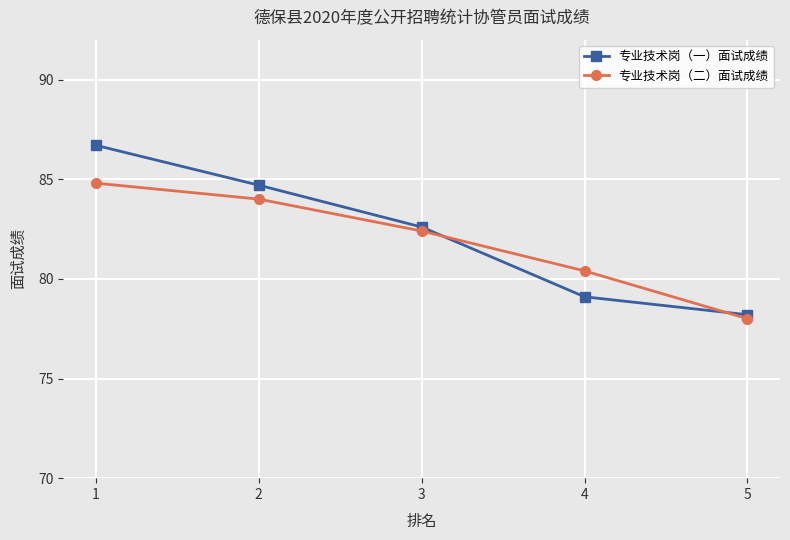

How many intersections are there between 专业技术岗（一）面试成绩 and 专业技术岗（二）面试成绩?

2